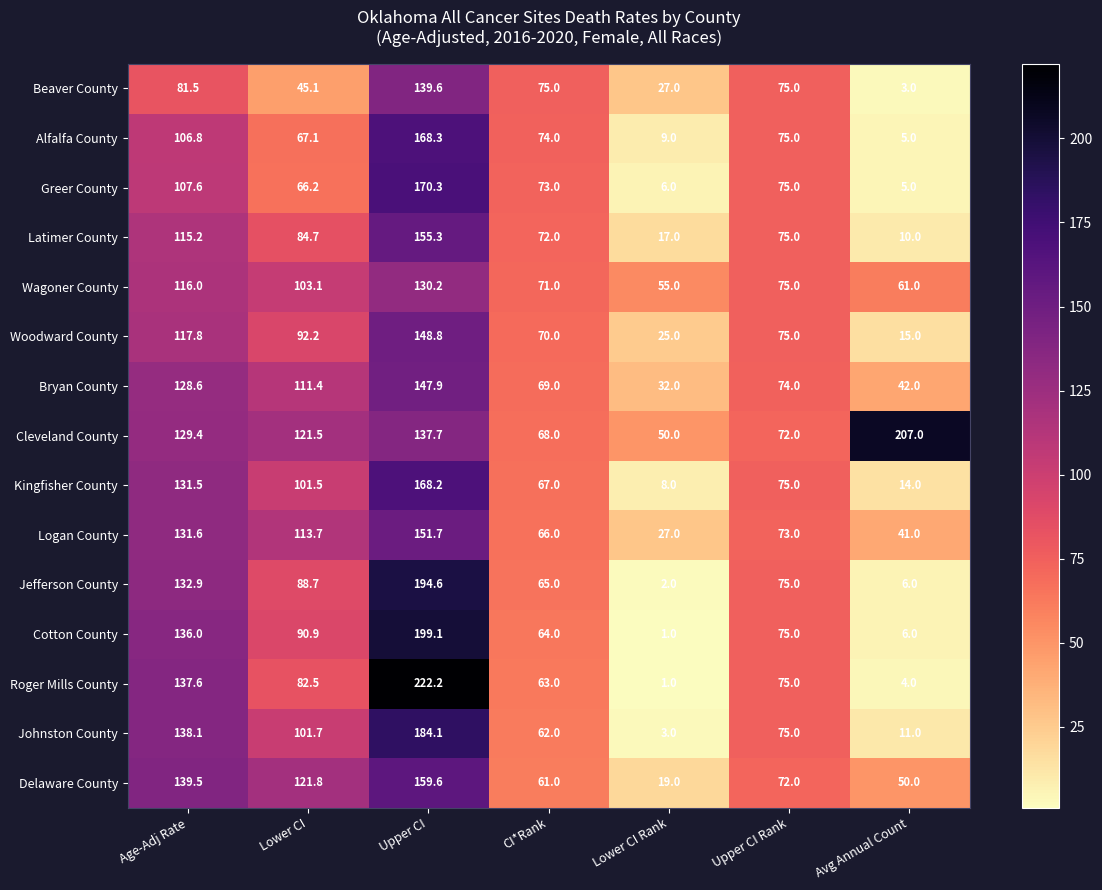

What is the total value across all series at Lower CI?

1392.1